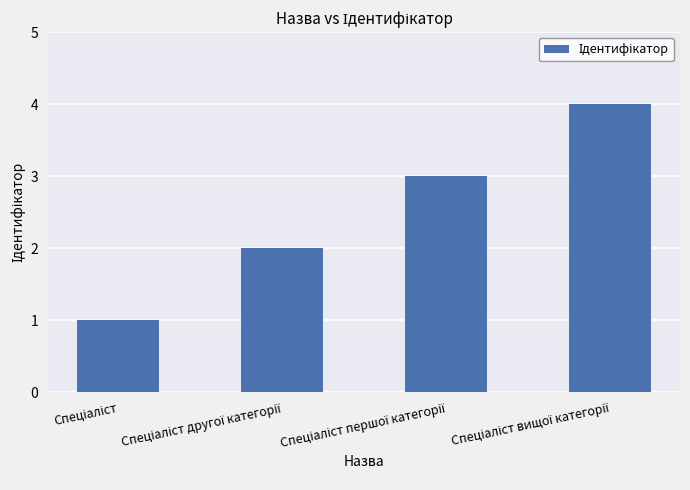

Count the values in the range 2 to 4.

3